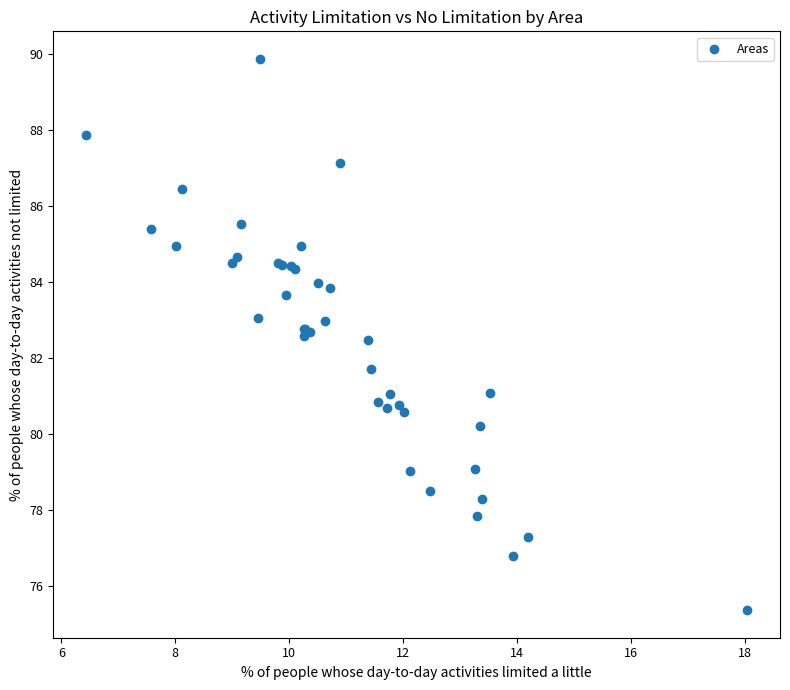

What Y value in the scatter plot is closest to 82?

81.7